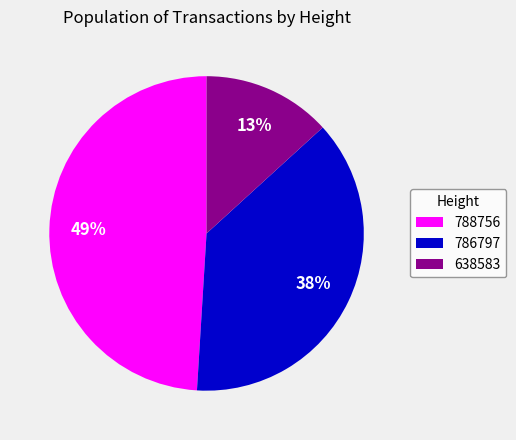

Does 788756 represent more than half of the total?

No